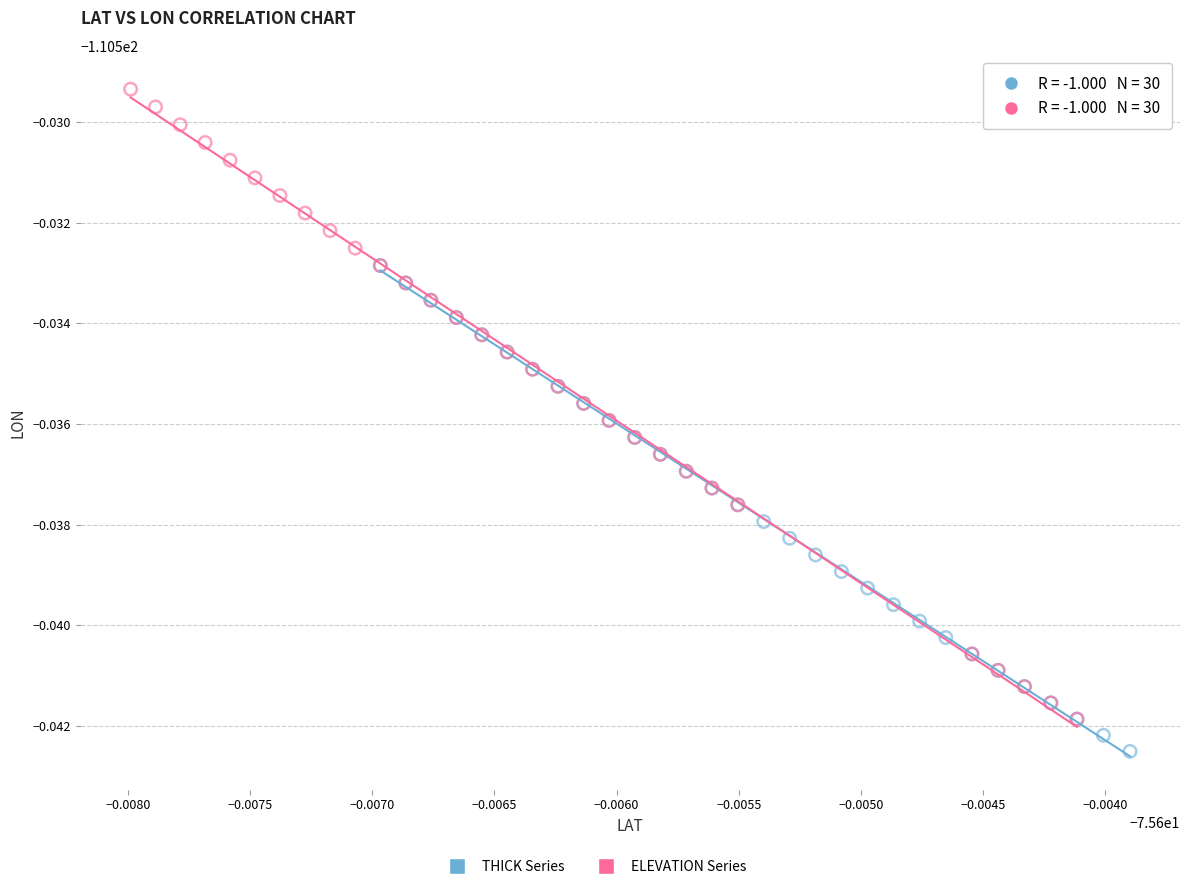

Which series contains the highest Y value?

ELEVATION Series